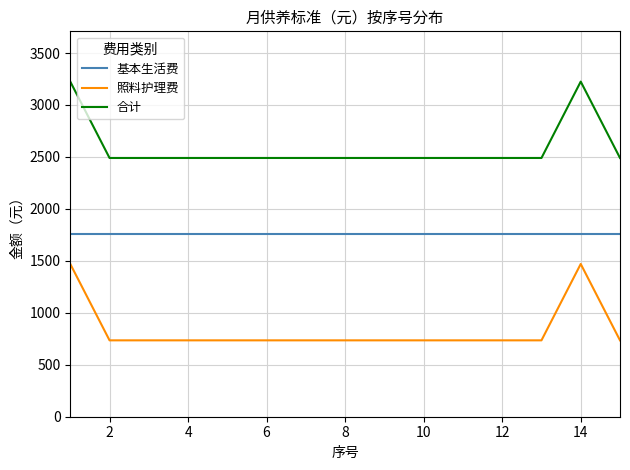

True or false: 基本生活费 and 合计 cross at least once.

False